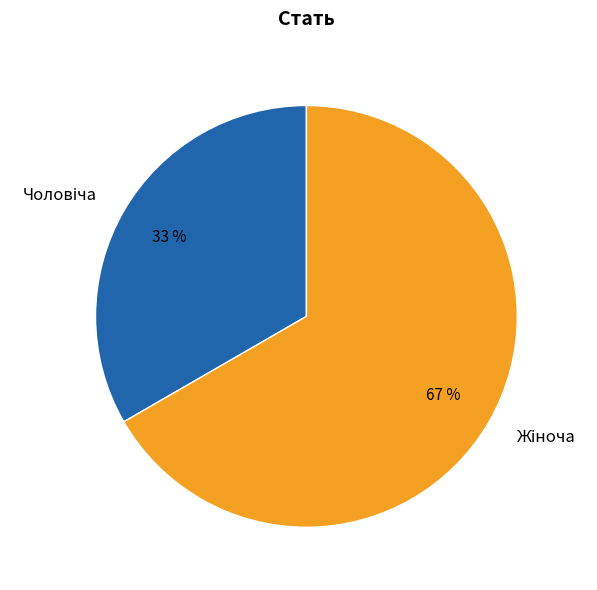

Is there a majority slice in this chart?

Yes